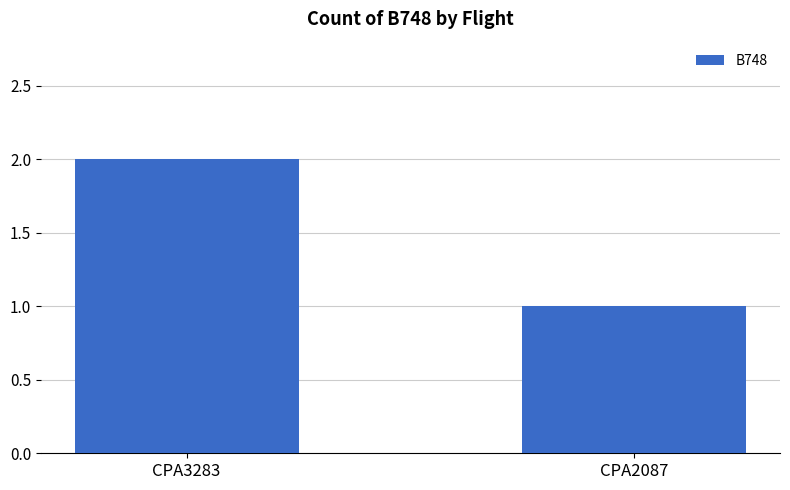

What is the sum of the values at CPA3283 and CPA2087?

3